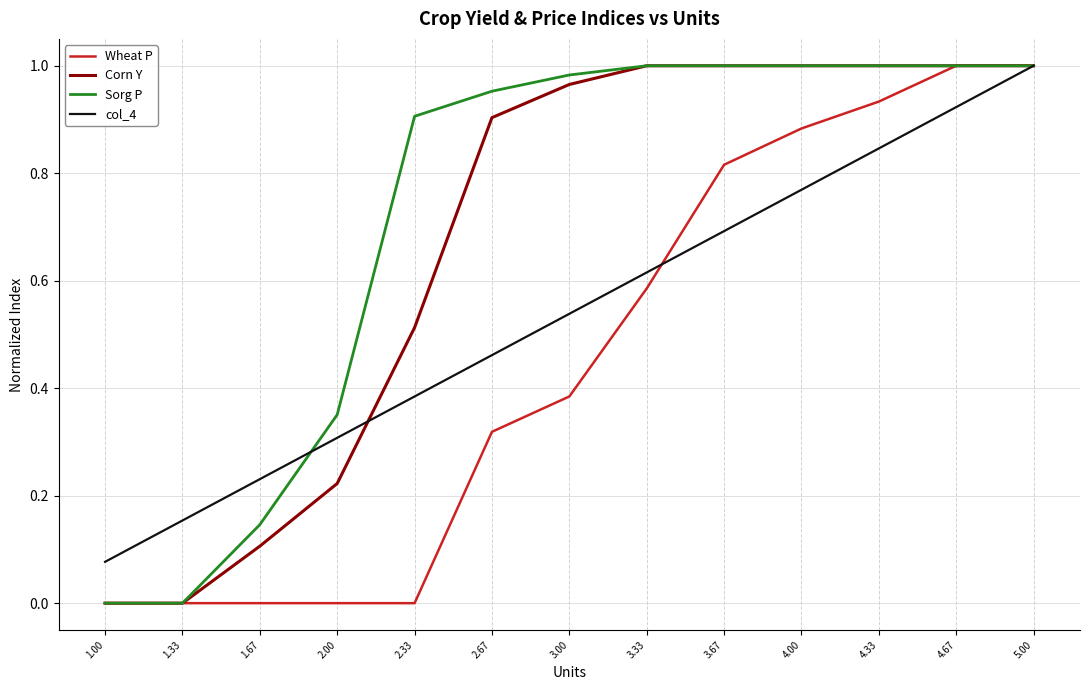

Between 4.00 and 4.67, which series saw the biggest shift?

col_4